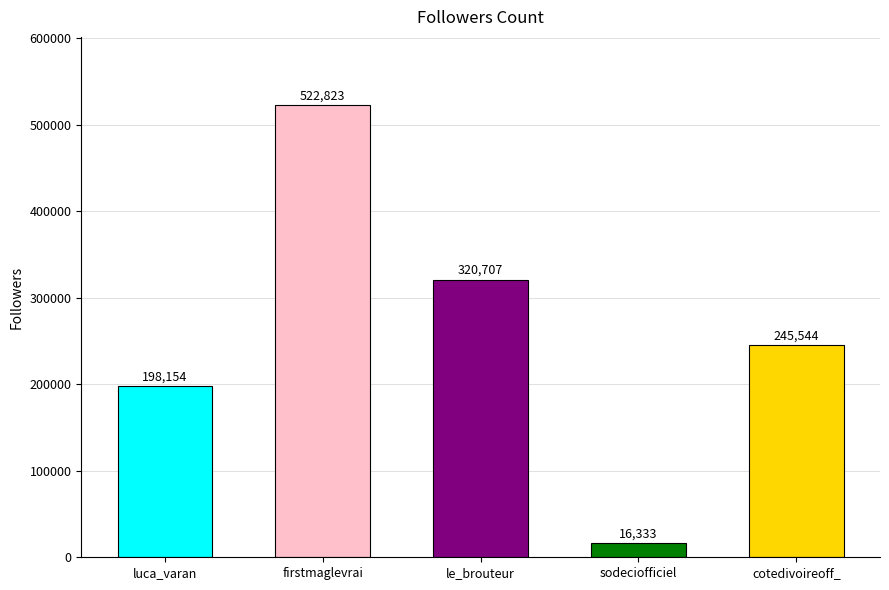

At which category does the chart reach its minimum across all series?

sodeciofficiel